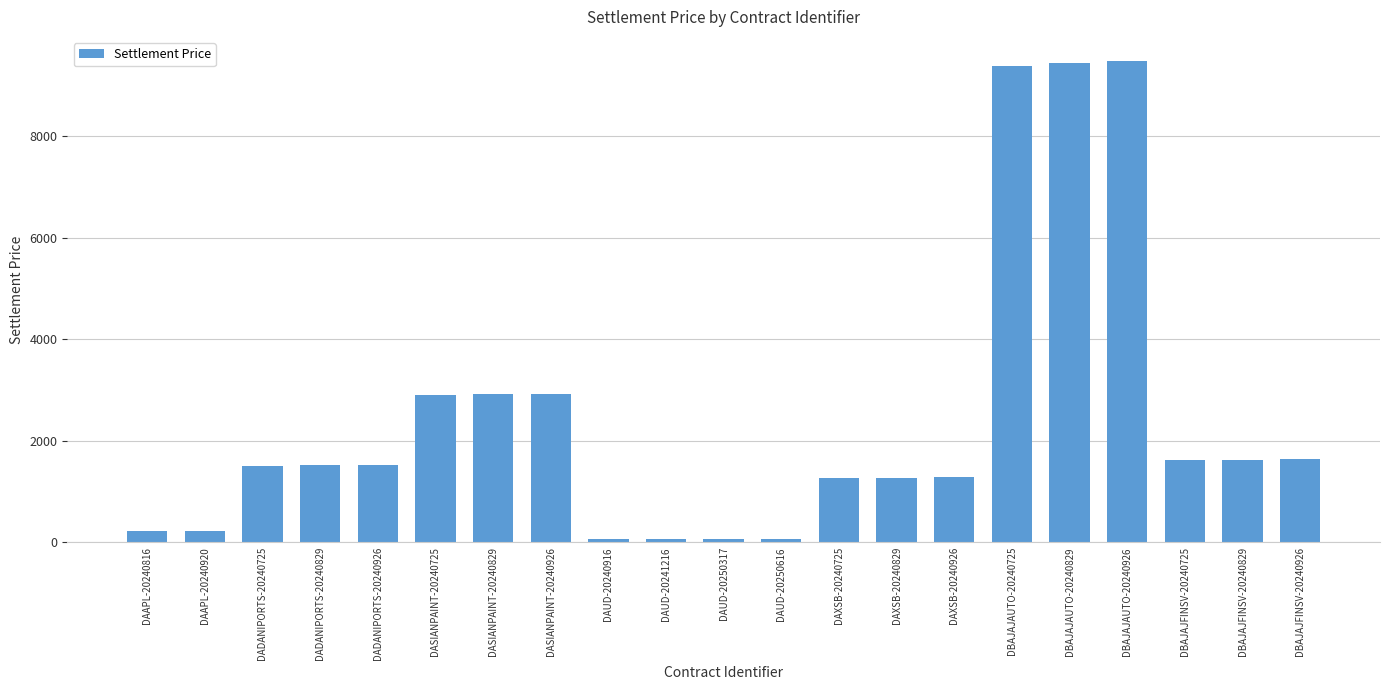

The value at DBAJAJAUTO-20240725 is 14680.8. True or false?

False